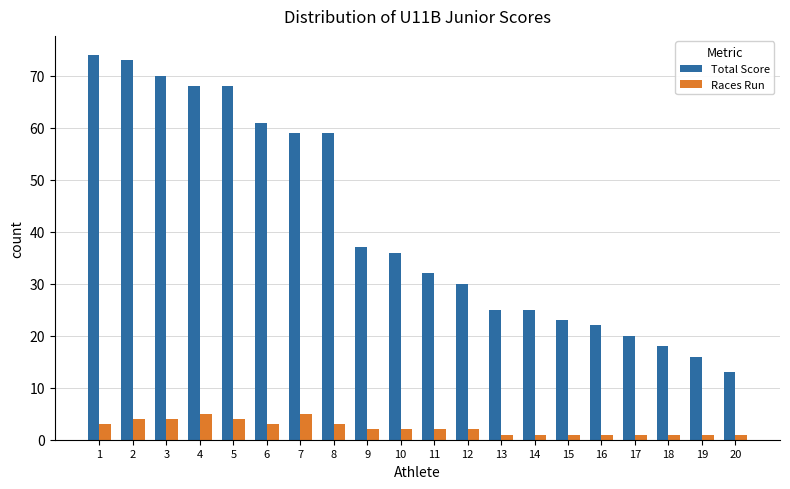

What is the sum of the Total Score values at 13 and 19?

41